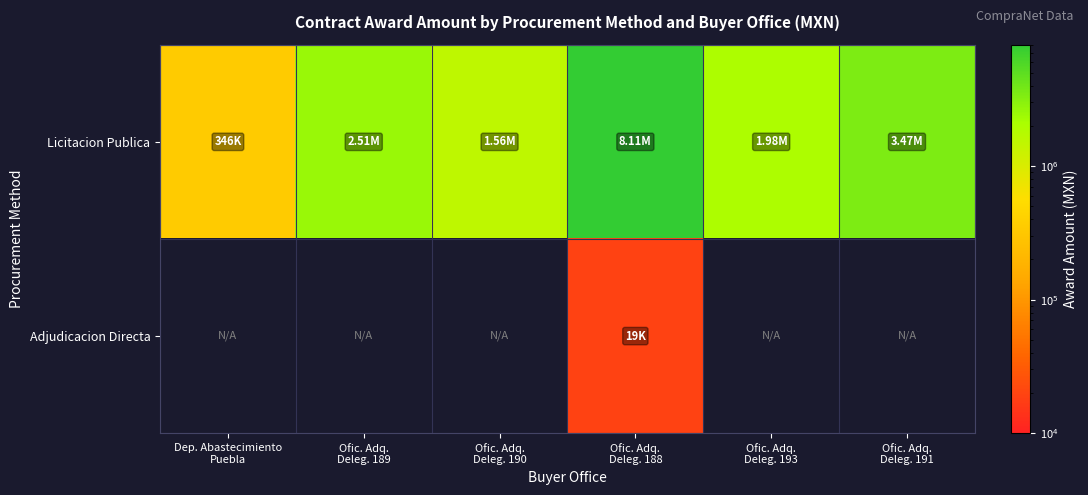

What is the smallest value displayed?

18900.0